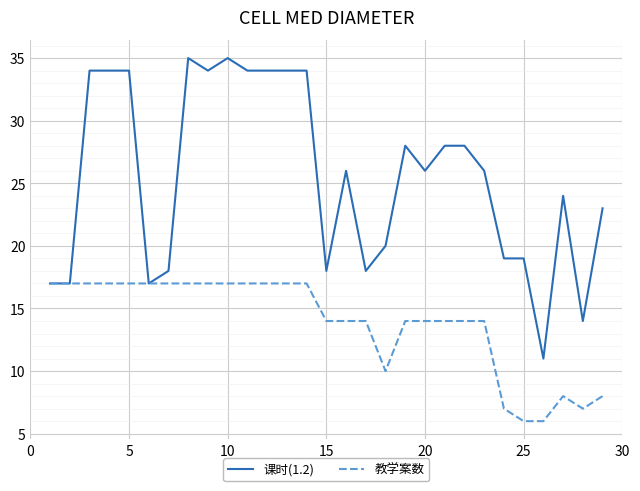

Which series has the largest range (max minus min)?

课时(1.2)